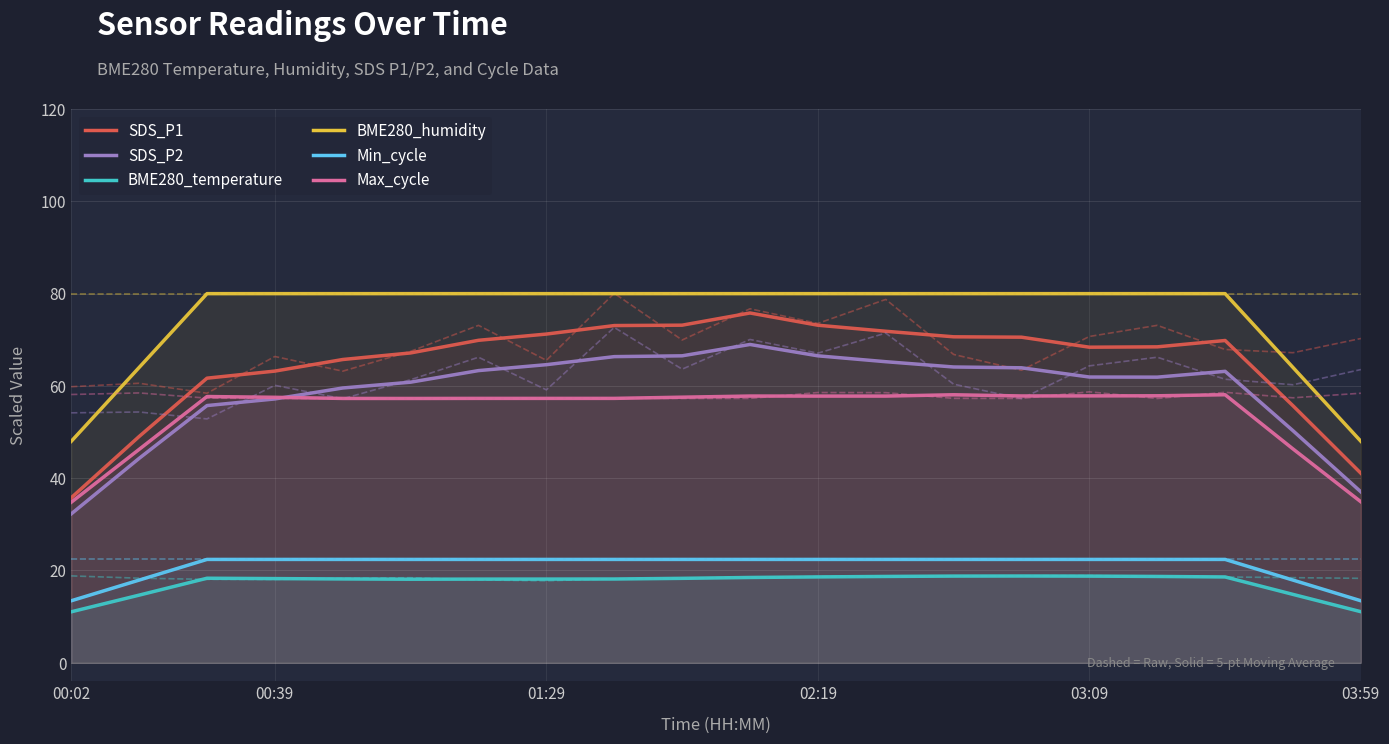

At how many categories does at least one series exceed 28?

20